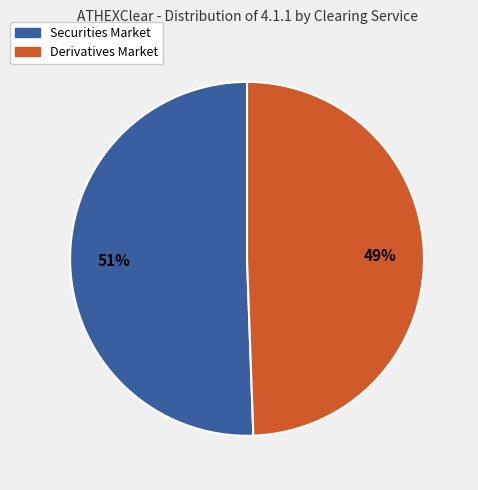

The Securities Market slice represents 51% of the pie. True or false?

True